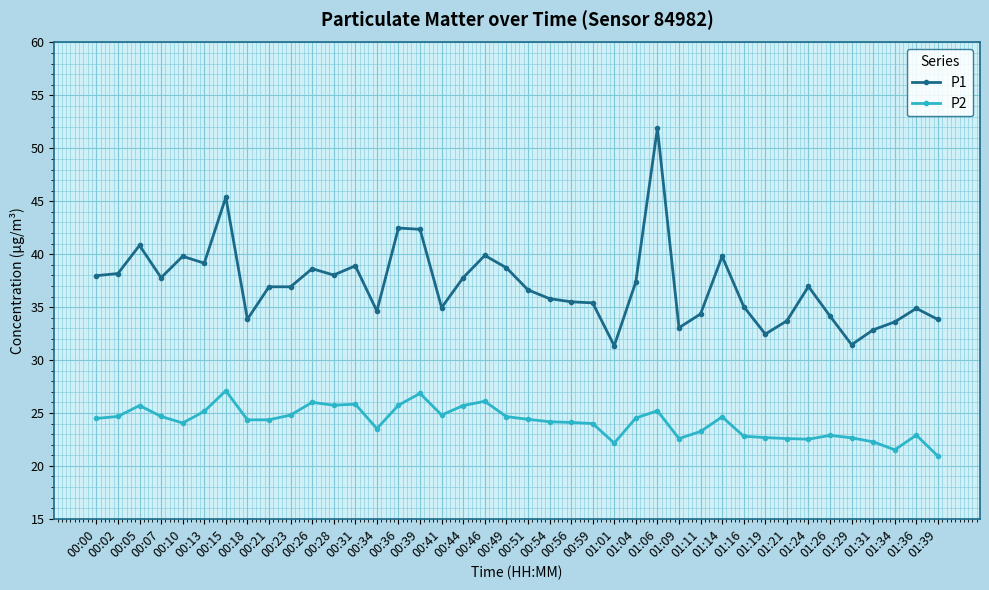

What is the label of the 23rd point from the left?

00:56